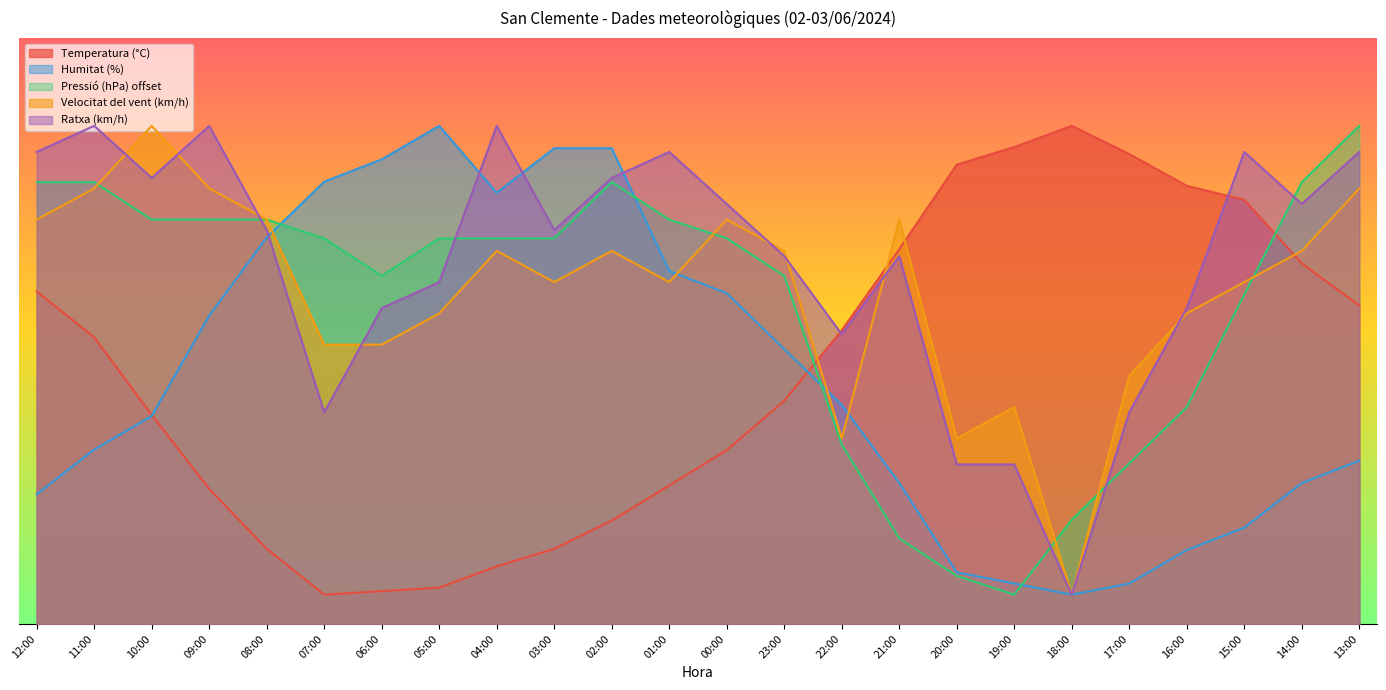

Between 10:00 and 14:00, which is larger?

14:00